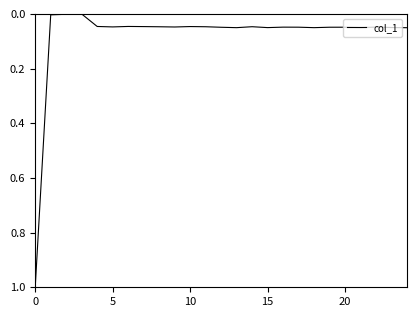

What is the maximum value shown in the chart?

1.0